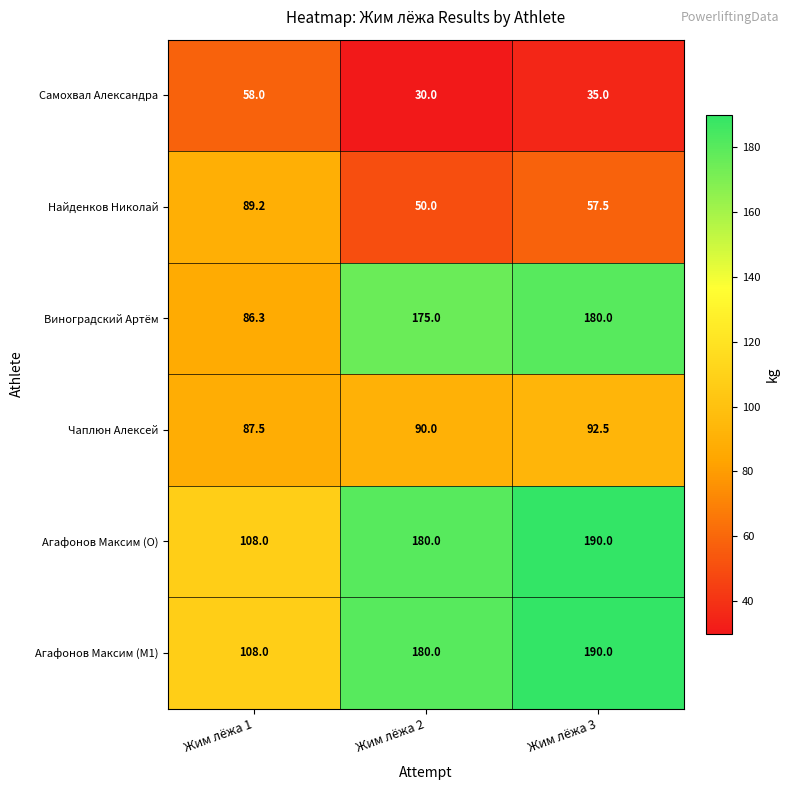

Reading left to right, transcribe all the data shown in this chart.

Самохвал Александра: Жим лёжа 1=58.0	Жим лёжа 2=30.0	Жим лёжа 3=35.0
Найденков Николай: Жим лёжа 1=89.2	Жим лёжа 2=50.0	Жим лёжа 3=57.5
Виноградский Артём: Жим лёжа 1=86.3	Жим лёжа 2=175.0	Жим лёжа 3=180.0
Чаплюн Алексей: Жим лёжа 1=87.5	Жим лёжа 2=90.0	Жим лёжа 3=92.5
Агафонов Максим (O): Жим лёжа 1=108.0	Жим лёжа 2=180.0	Жим лёжа 3=190.0
Агафонов Максим (M1): Жим лёжа 1=108.0	Жим лёжа 2=180.0	Жим лёжа 3=190.0